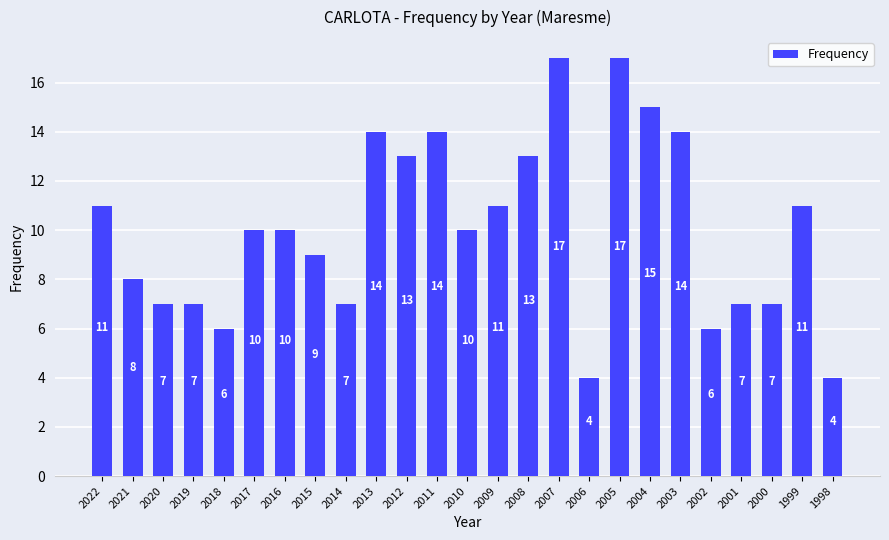

What is the difference between the values at 2015 and 2013?

5